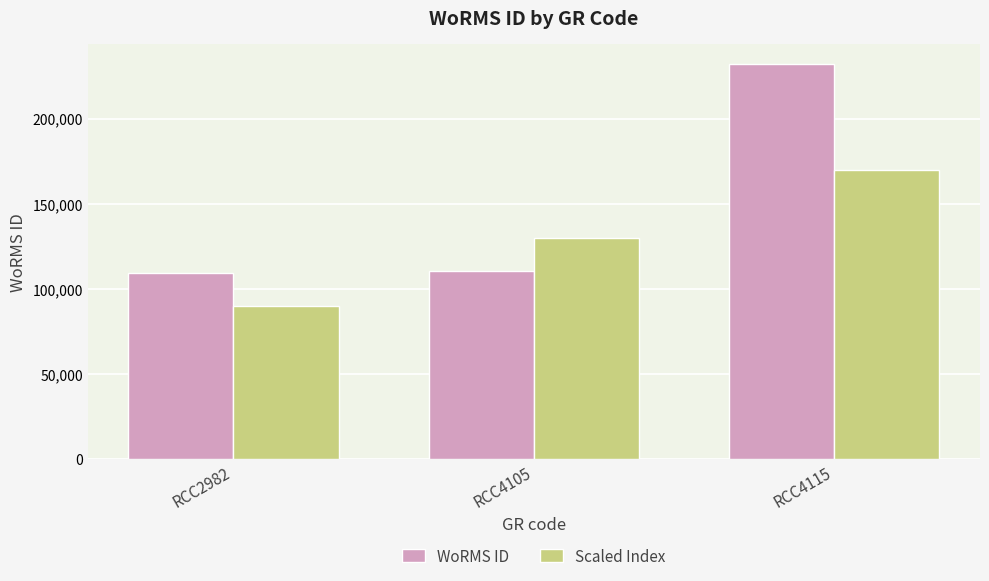

List the series in order of their overall mean, lowest first.

Scaled Index, WoRMS ID